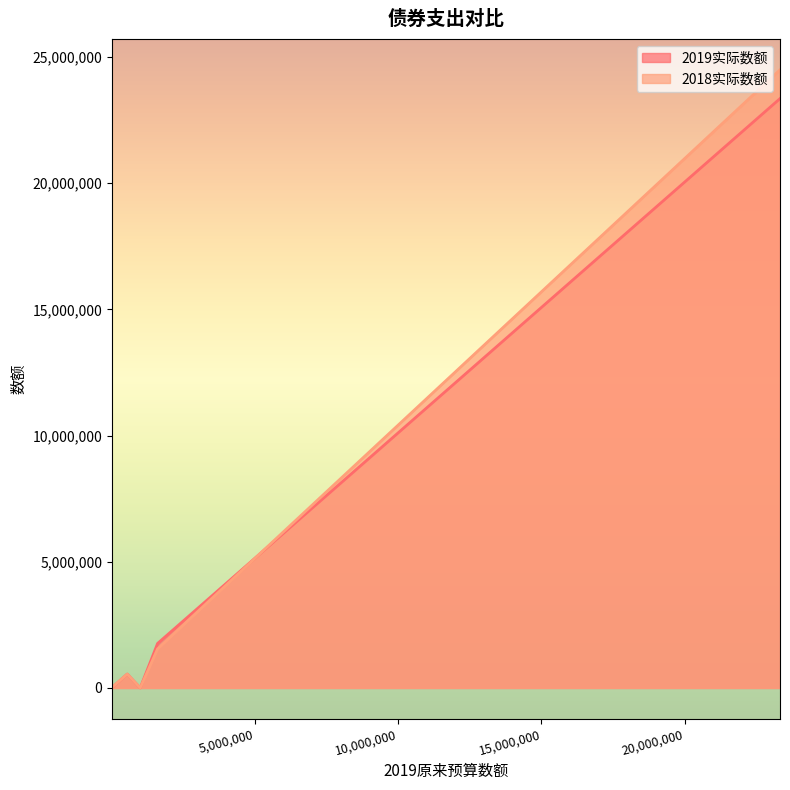

True or false: 2018实际数额 has more than 1 points higher than both neighbors.

False